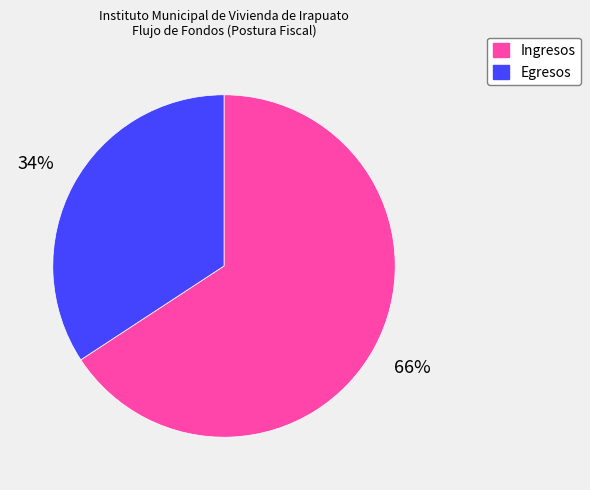

To the nearest percent, what is the difference between the largest and smallest slice percentages?

32%